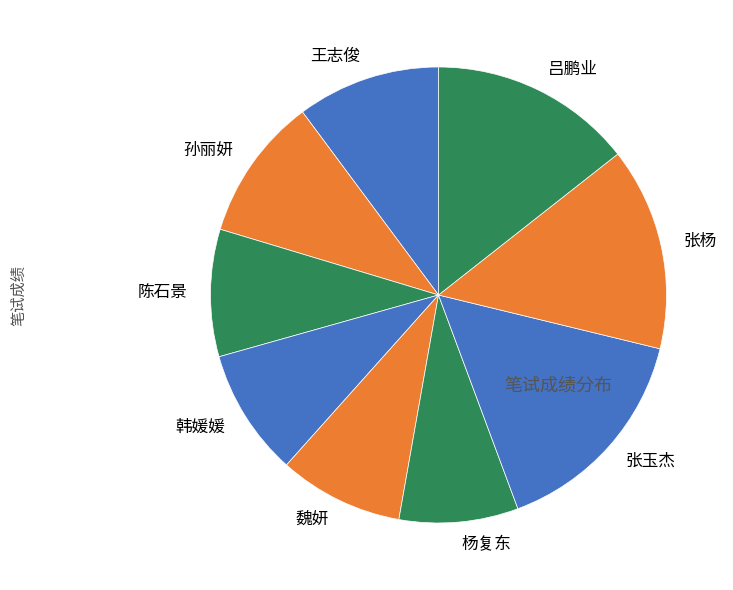

Which slice is the largest?

张玉杰